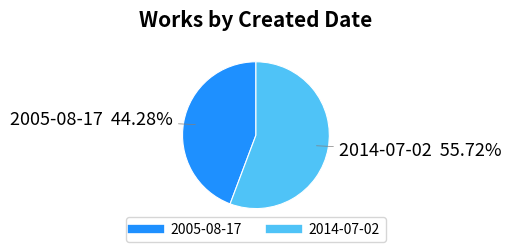

True or false: 2014-07-02 accounts for 56% of the total.

True